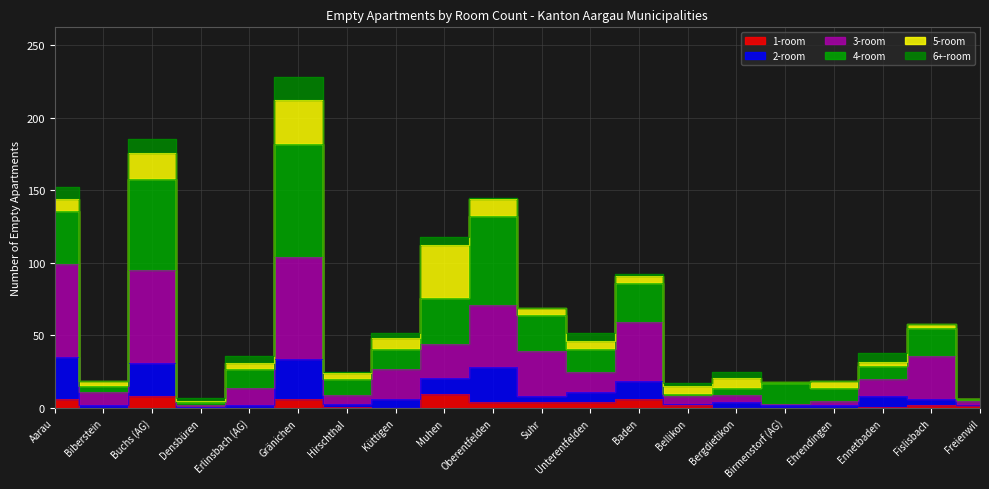

What is the difference between the 1-room values at Bellikon and Ennetbaden?

1